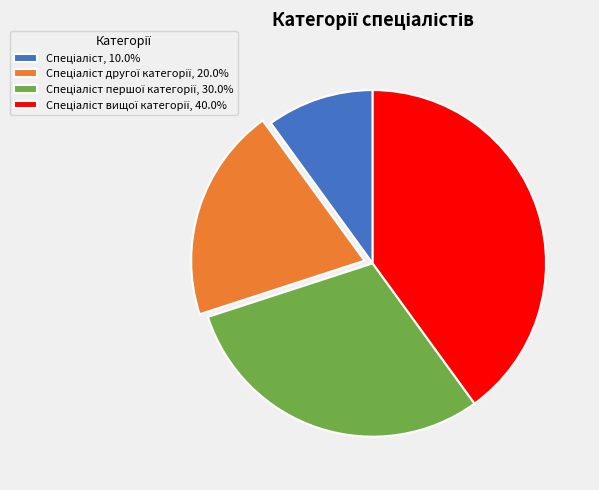

Is there any slice that represents more than half of the pie?

No